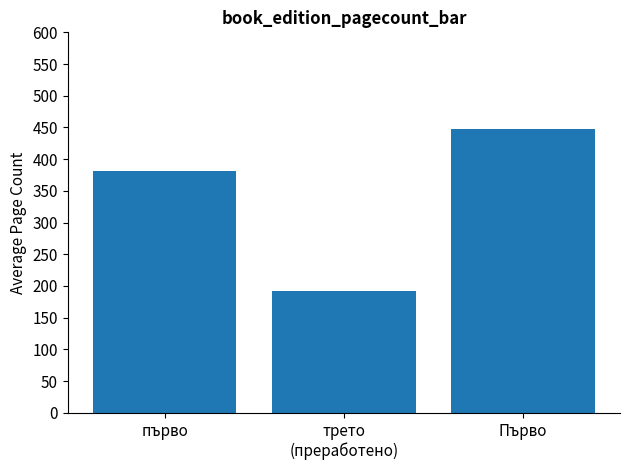

At which category does the chart reach its peak across all series?

Първо